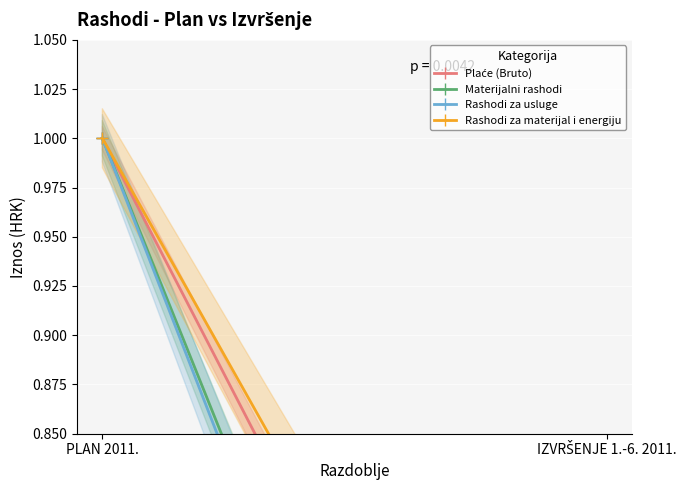

Which series has the largest total across all categories?

Rashodi za materijal i energiju